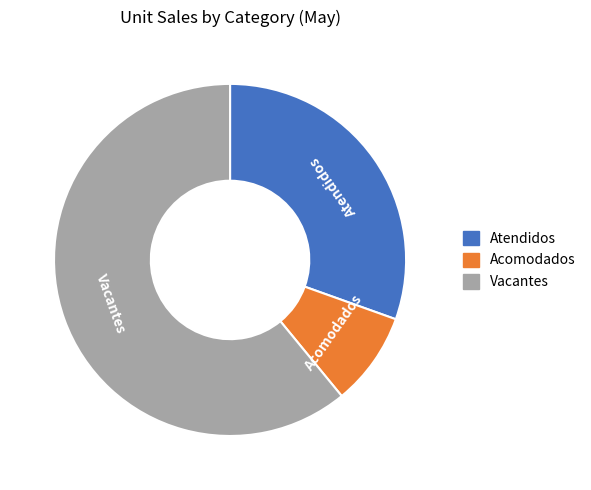

Which has a higher value, Acomodados or Vacantes?

Vacantes